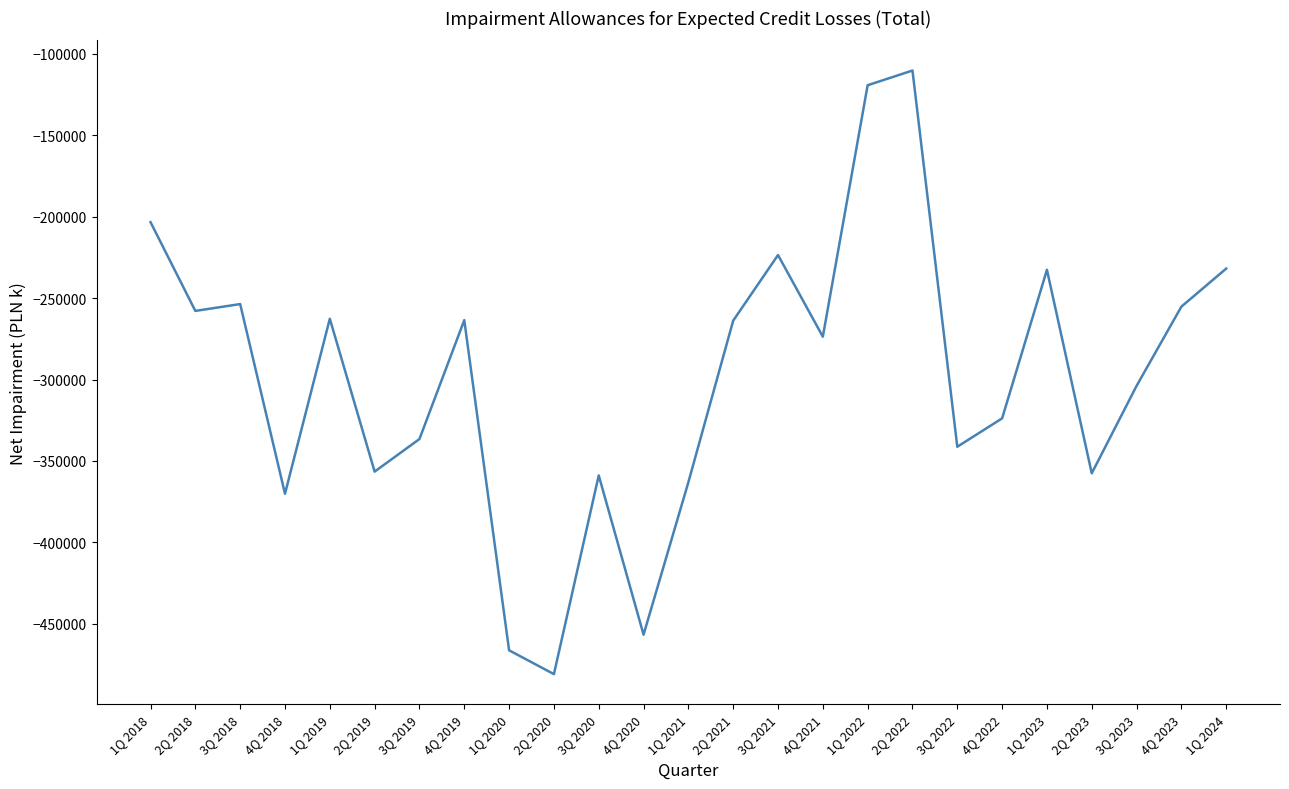

What position from the left is 2Q 2018?

2